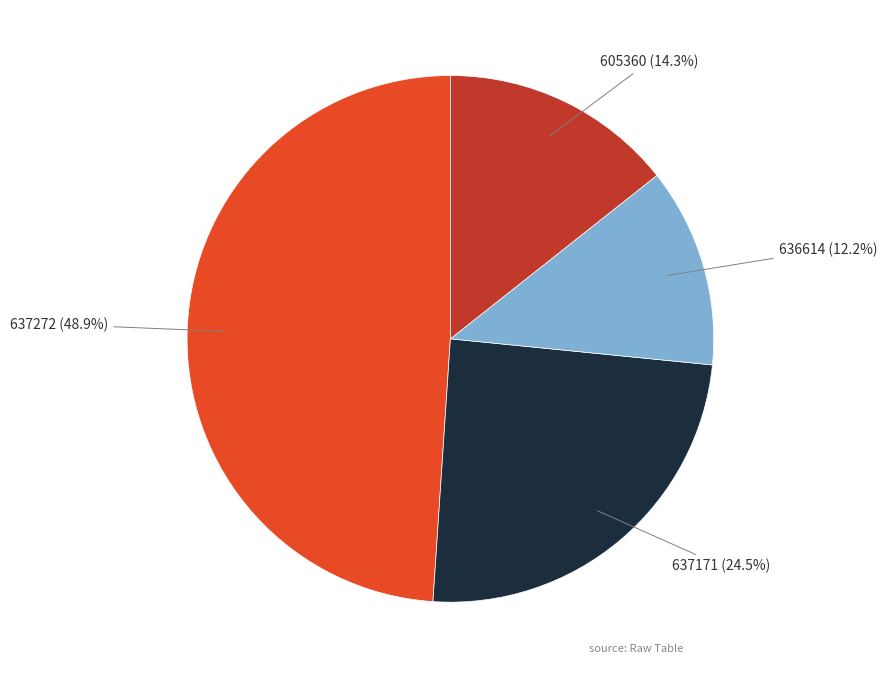

To the nearest percent, what portion does 637272 represent?

49%